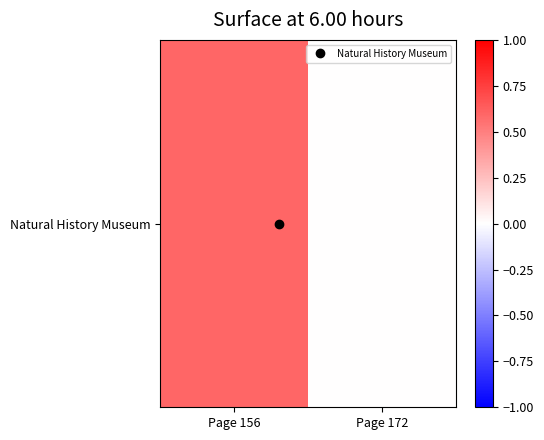

The chart shows a value of 0.2 at Page 172. True or false?

False